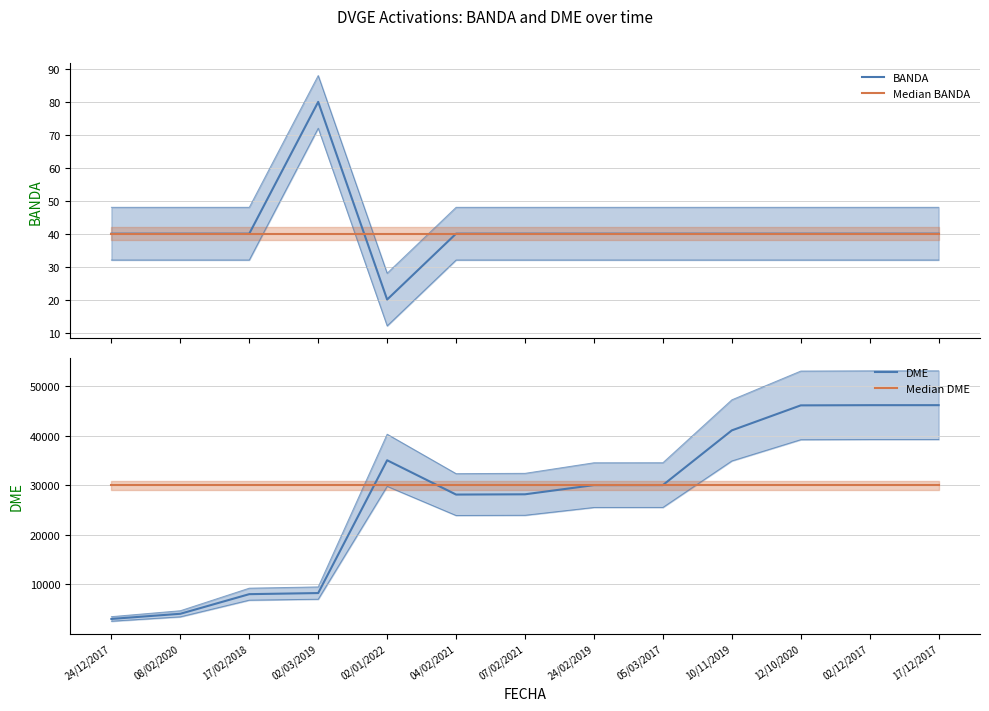

What are all the series names shown in the legend?

BANDA, Median BANDA, DME, Median DME